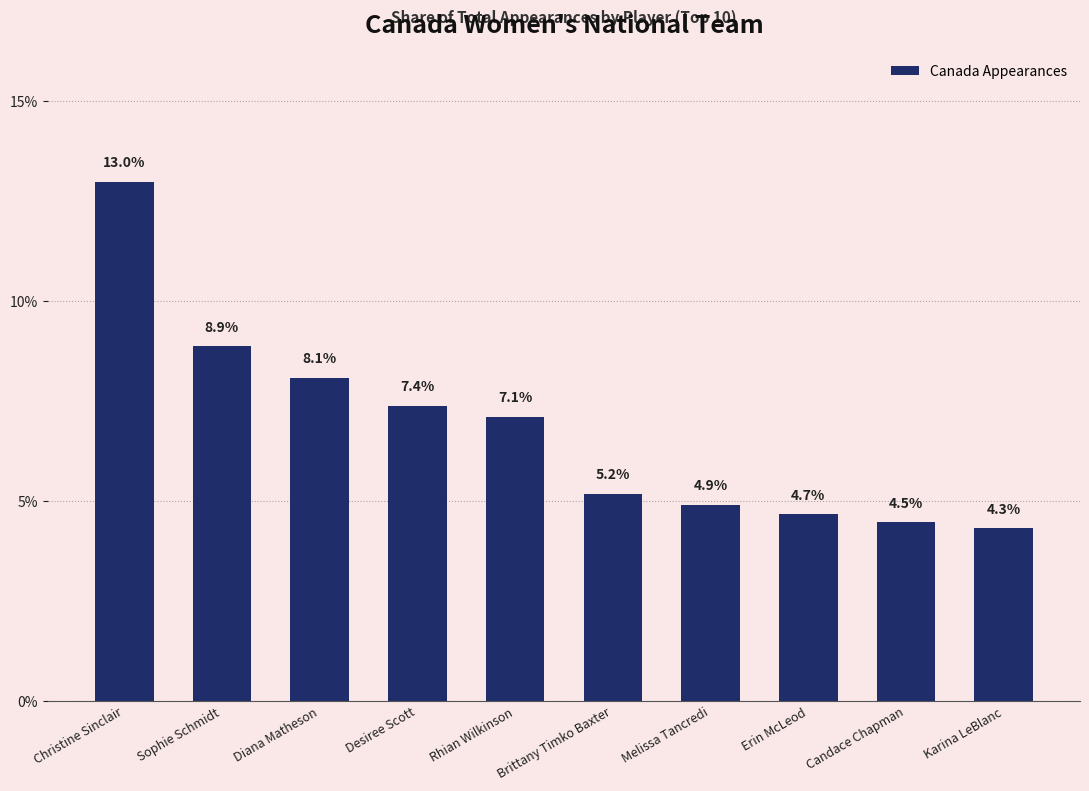

What is the difference between the values at Candace Chapman and Rhian Wilkinson?

2.6